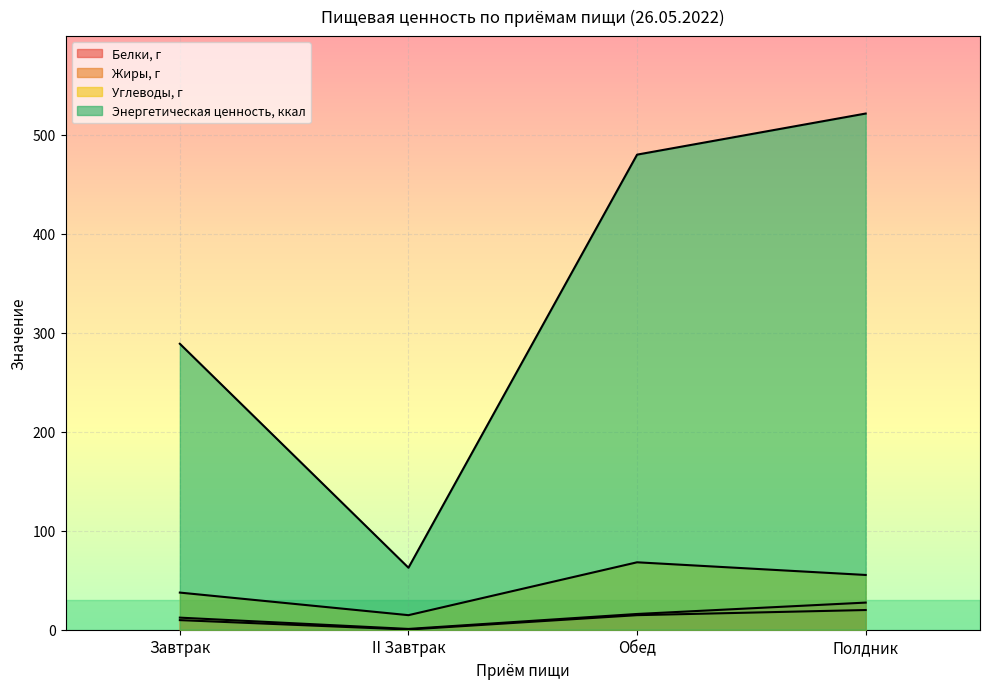

In Жиры, г, how many points are lower than both neighbors (excluding endpoints)?

1